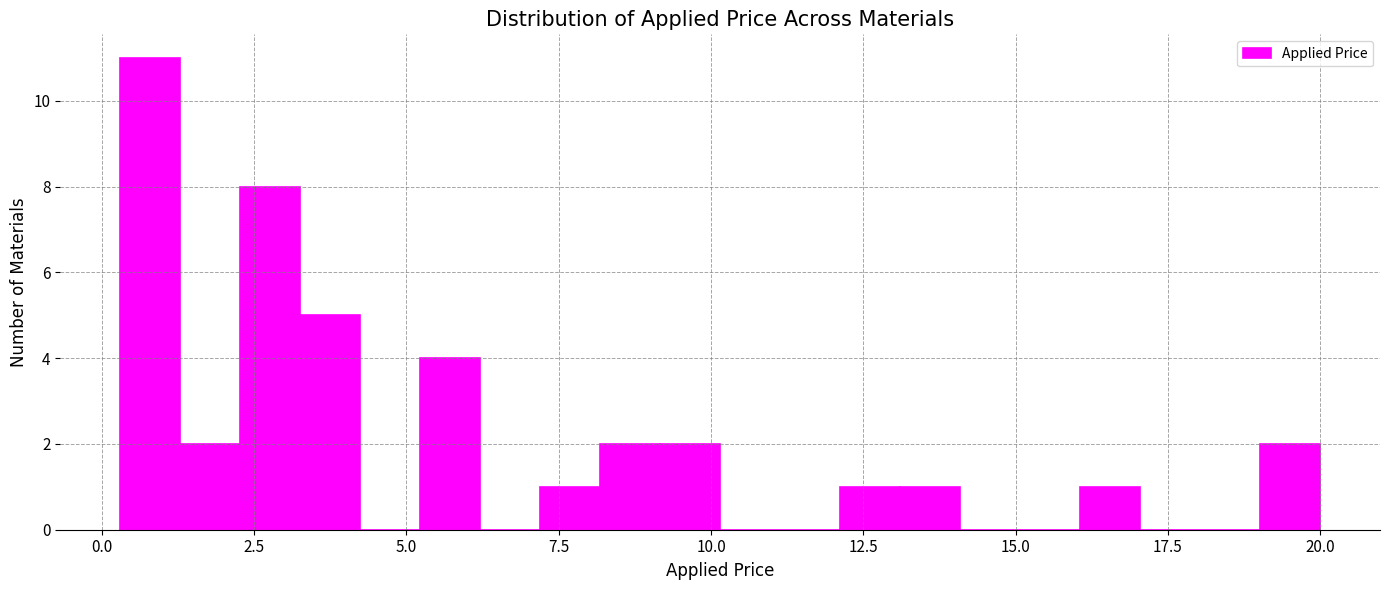

Around what value on the x-axis is the tallest bar? Give the approximate position of its centre, as read against the axis.

1.0